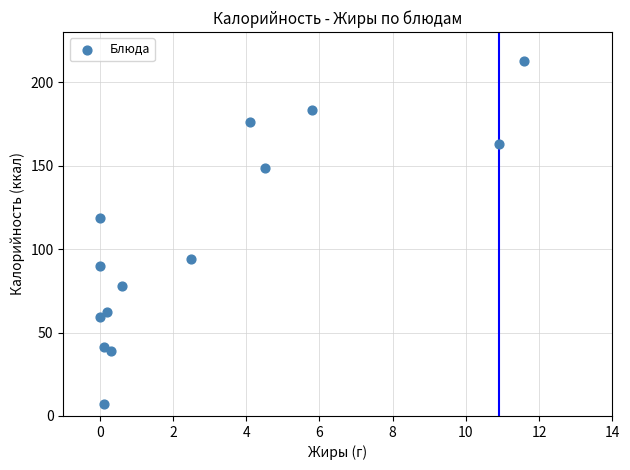

What is the range of X values (max minus min)?

11.6